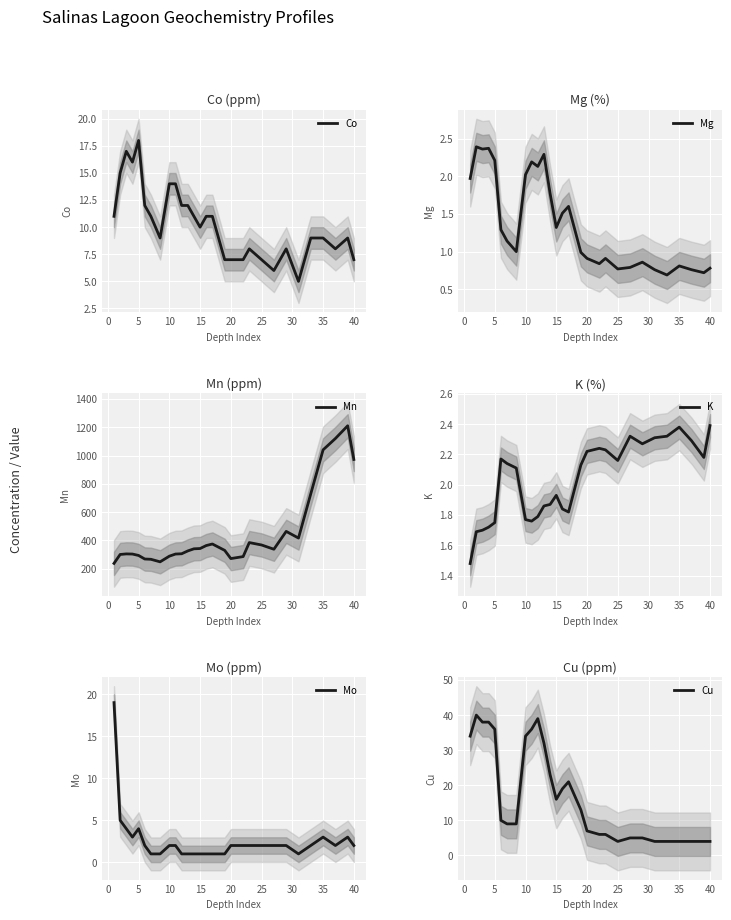

True or false: K and Cu intersect in this chart.

False